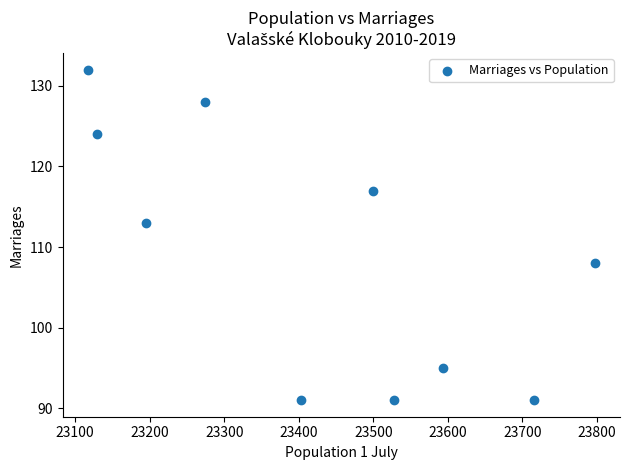

What is the range of Y values (max minus min)?

41